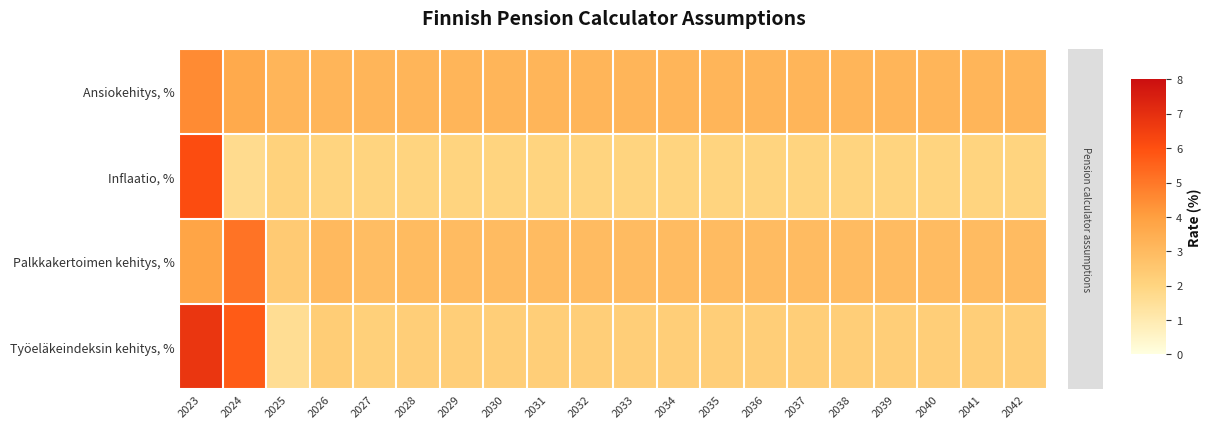

Rank the series by their average value, from lowest to highest.

Inflaatio, %, Työeläkeindeksin kehitys, %, Palkkakertoimen kehitys, %, Ansiokehitys, %